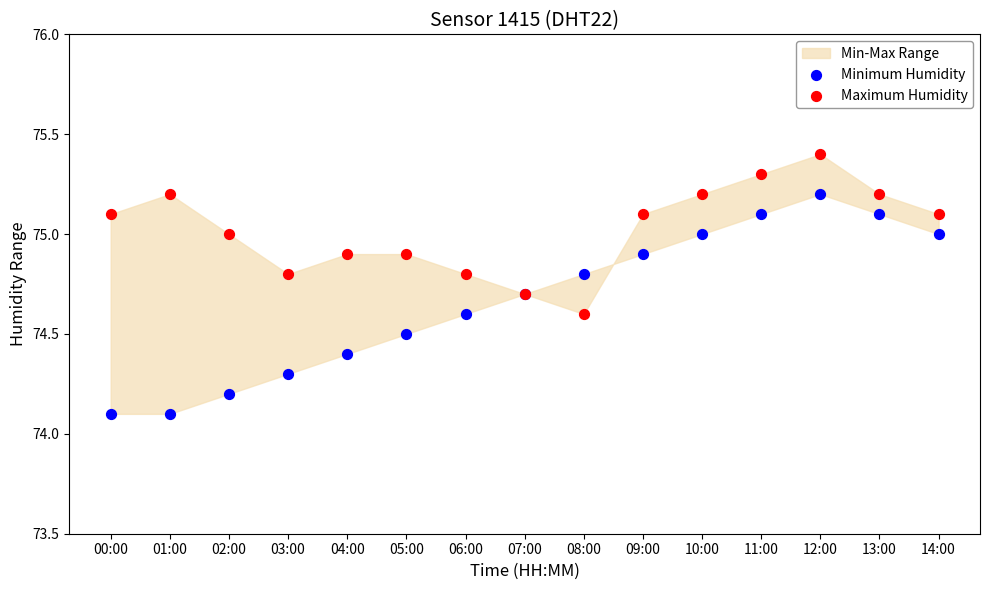

Which series contains the lowest Y value?

Minimum Humidity